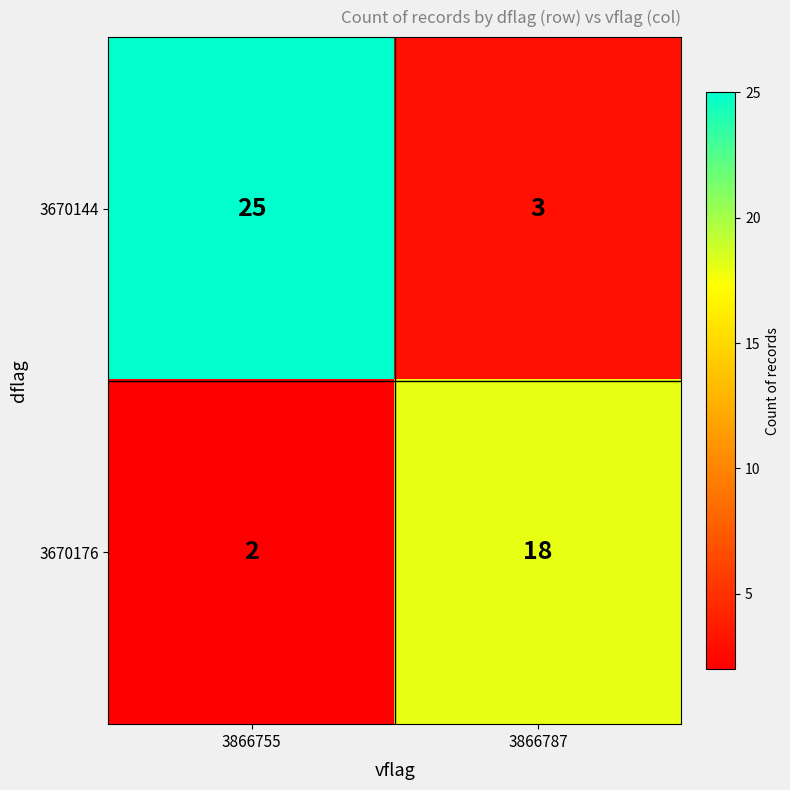

Read the 3670144 value at 3866787.

3